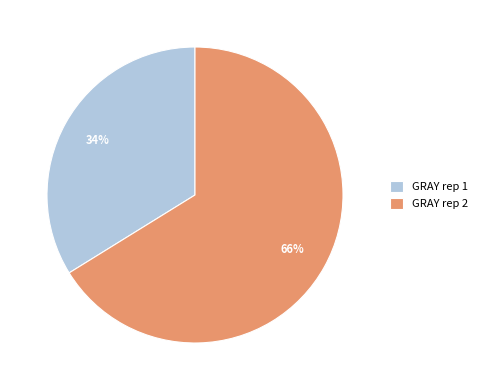

To the nearest percent, what portion does GRAY rep 1 represent?

34%